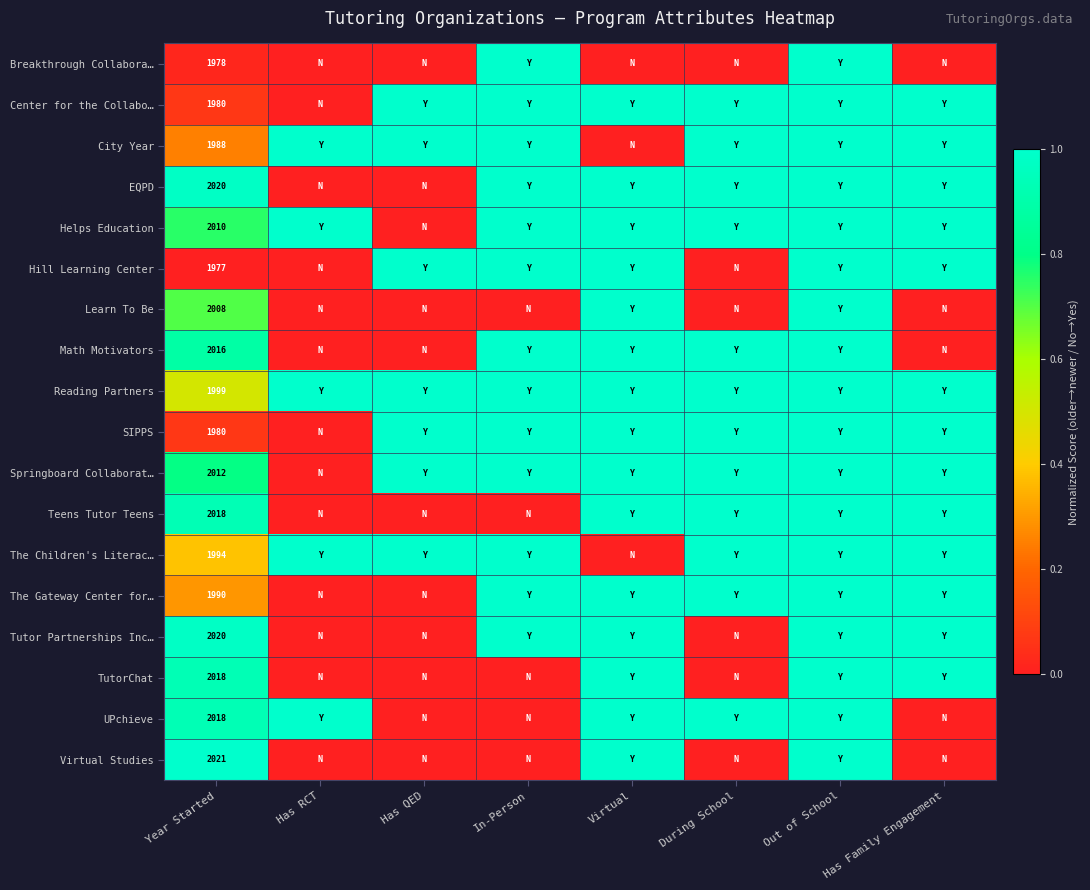

The Hill Learning Center series shows 1977 at Year Started. True or false?

True